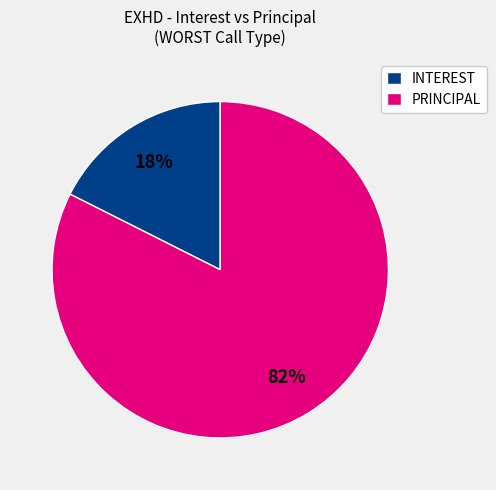

Count the number of slices in the pie.

2